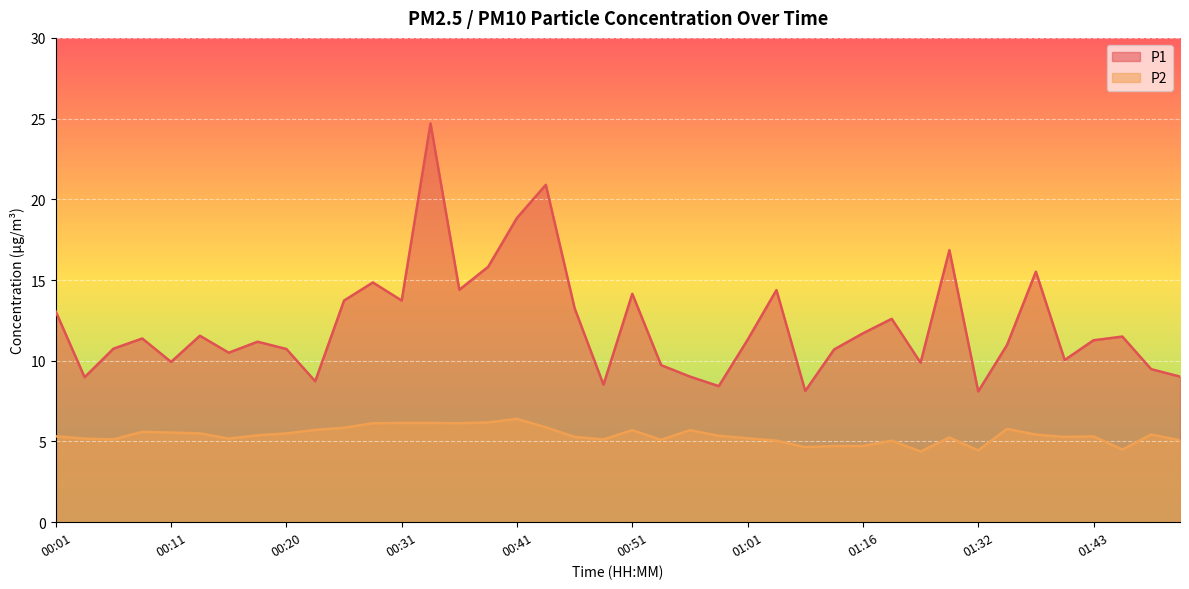

What is the difference between the P2 values at 00:43 and 00:23?

0.2